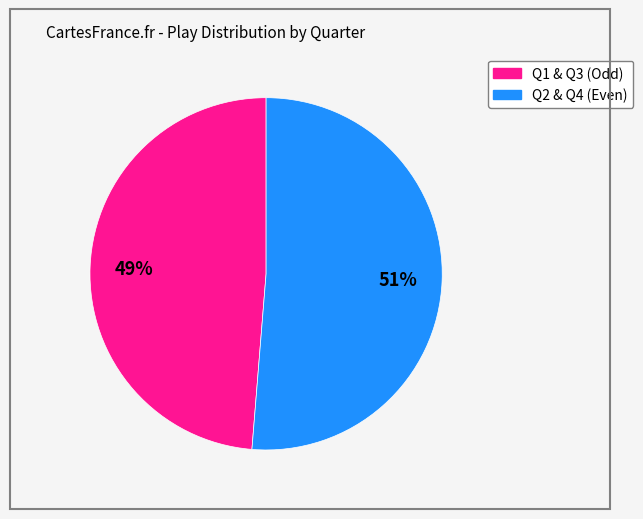

To the nearest percent, what is the average slice percentage?

50%